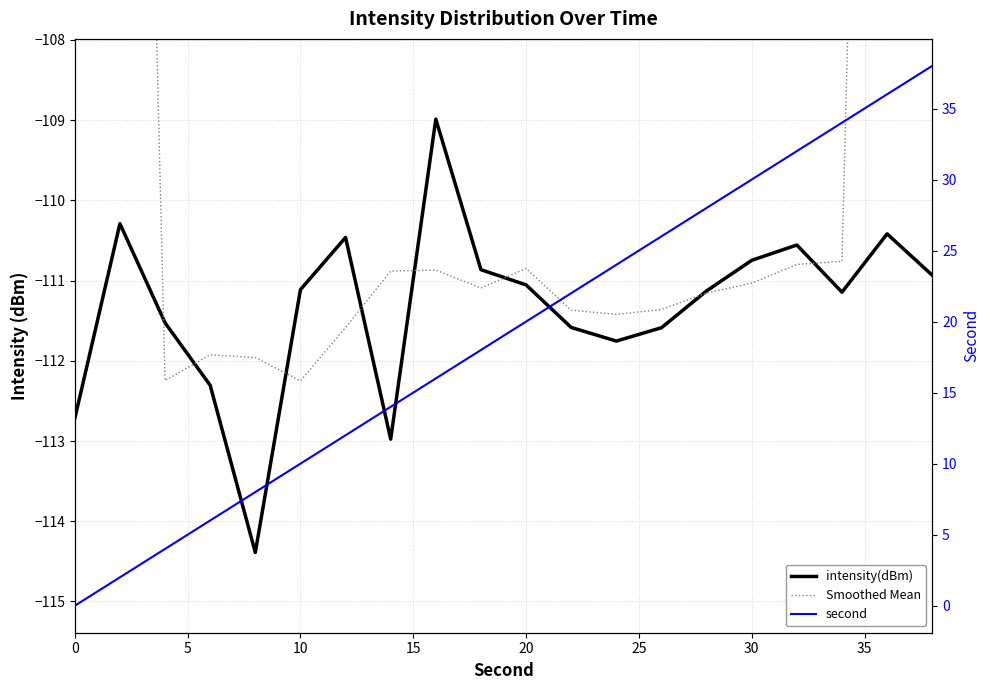

True or false: Smoothed Mean and second cross at least once.

False